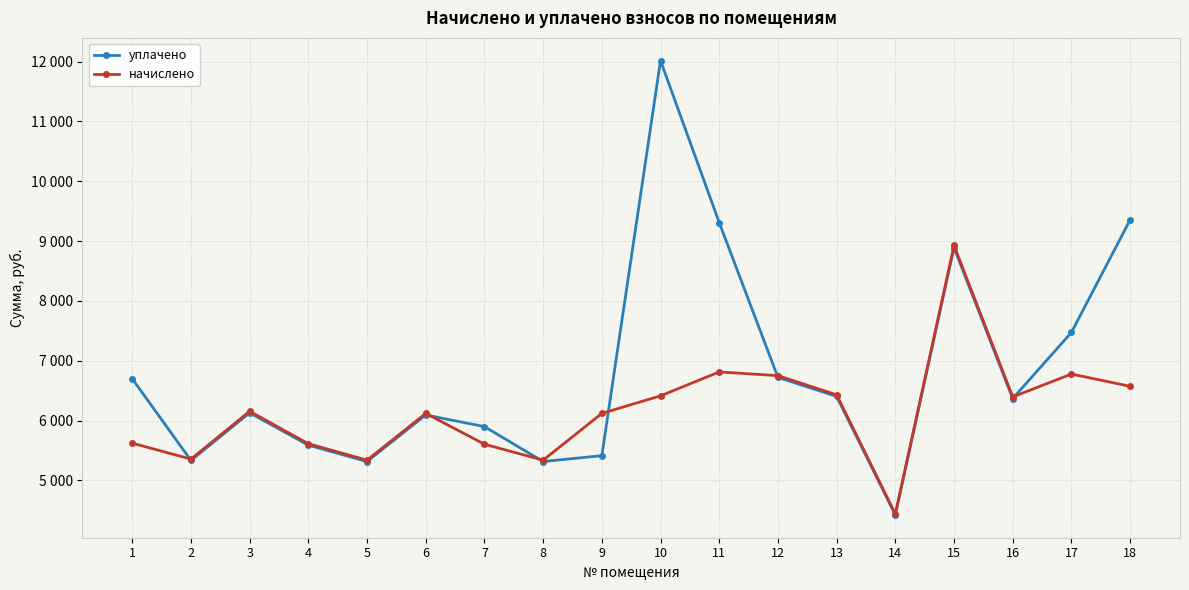

True or false: начислено has a value of 3292.1 at 1.

False